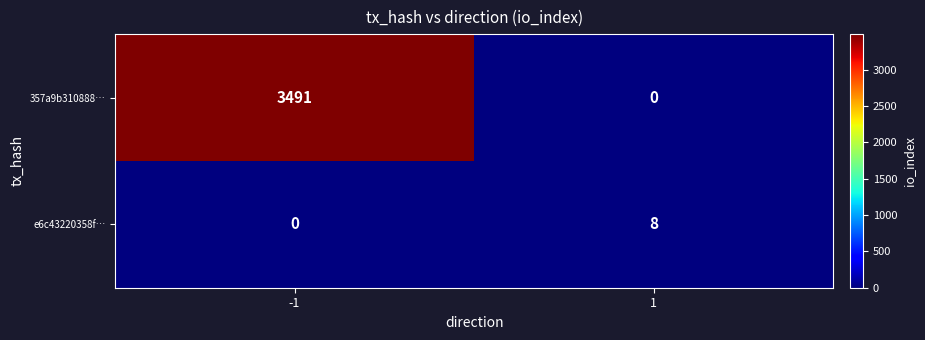

What is the maximum value for 357a9b310888…?

3491